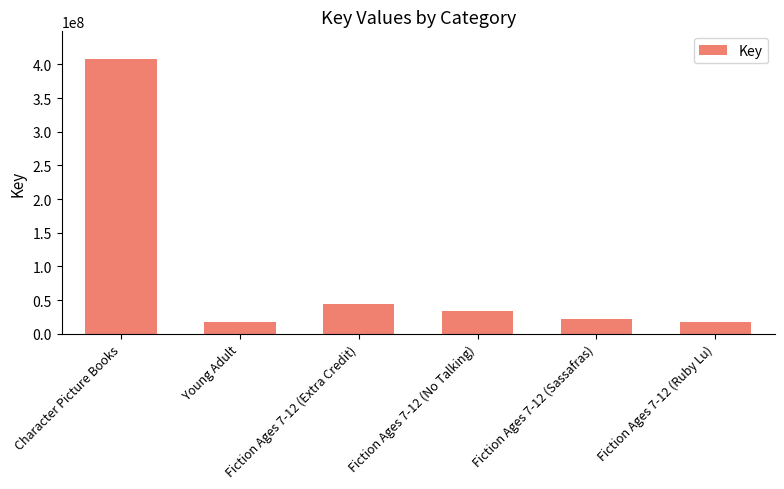

What position from the right is Fiction Ages 7-12 (Sassafras)?

2